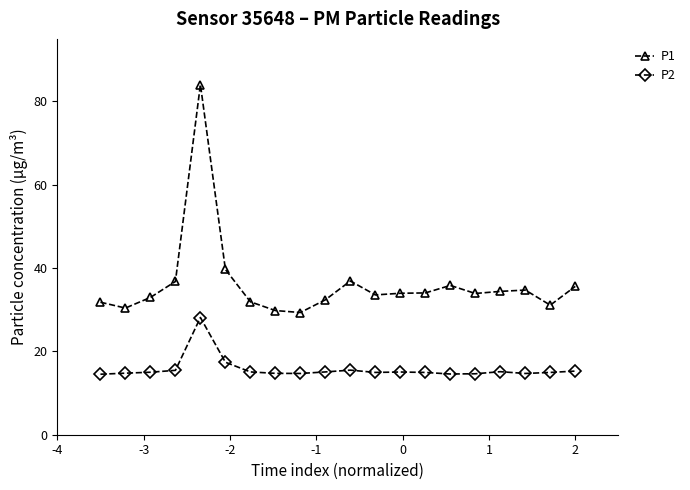

What is the value of the P2 point at the 1st from the left?

14.5